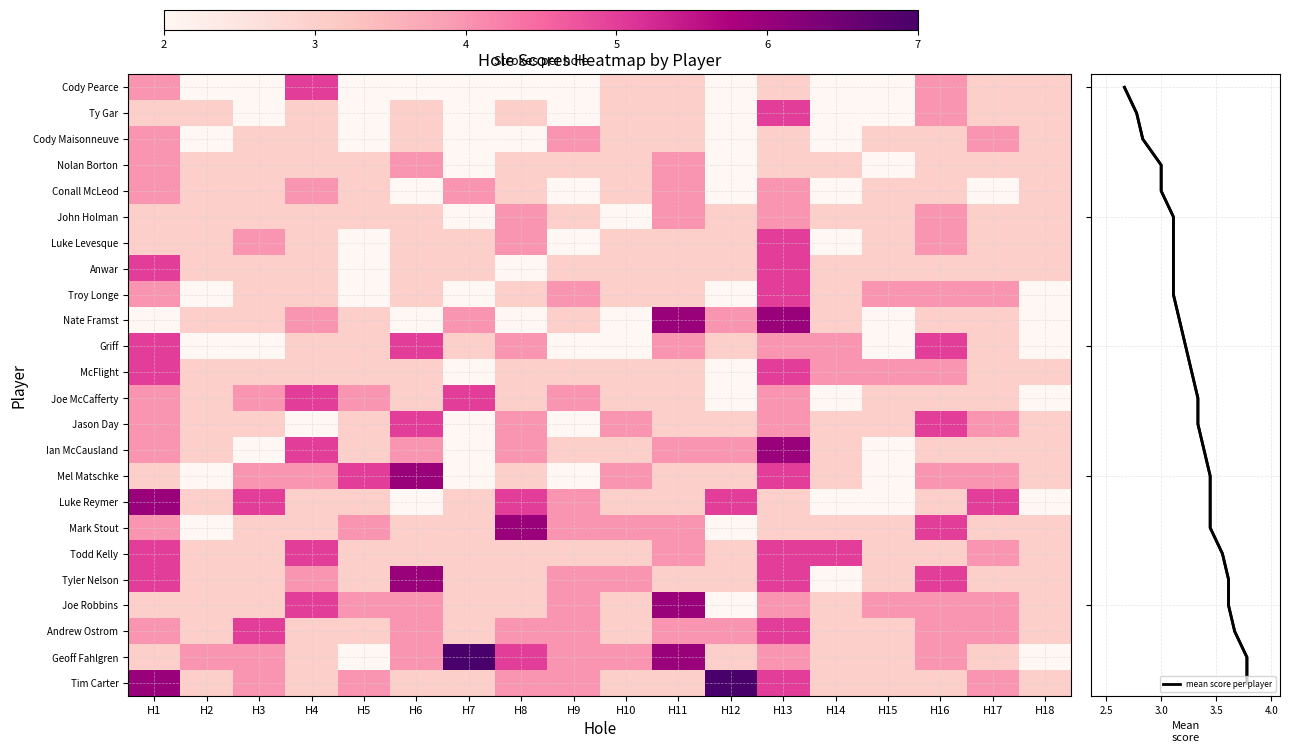

Is it true that Mark Stout equals 5 at H14?

False